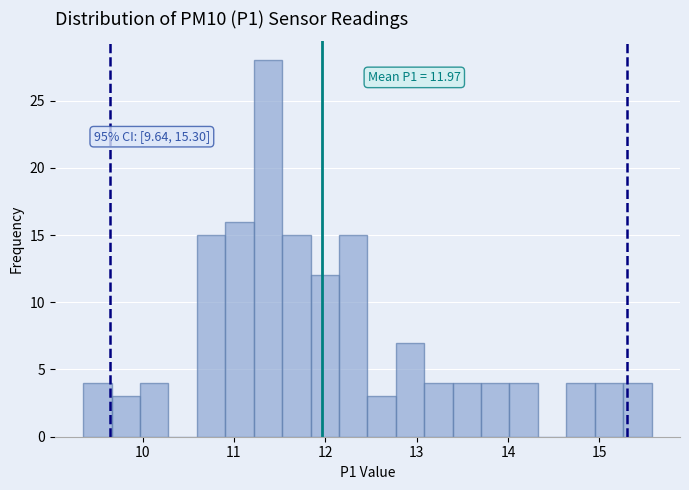

Read against the x-axis, roughly where is the centre of the tallest bar?

11.4